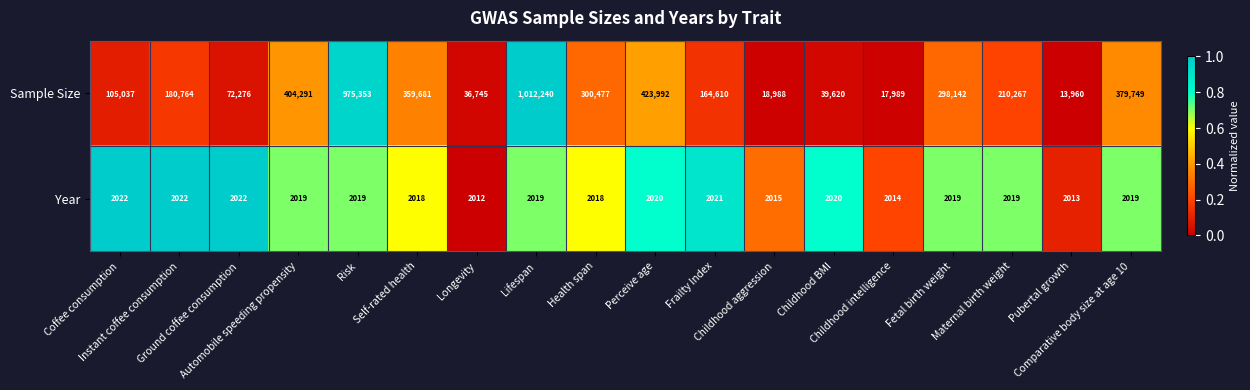

Rank the series by their maximum value, from lowest to highest.

Year, Sample Size